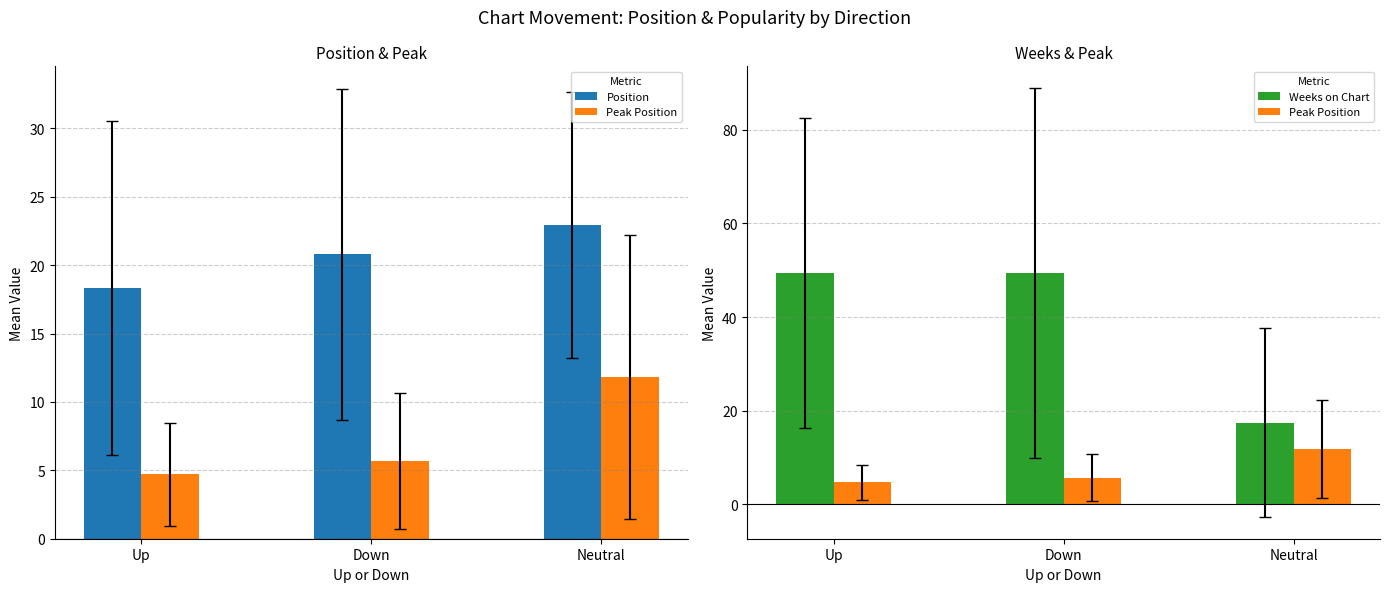

Is it true that Position equals 6.3 at Neutral?

False